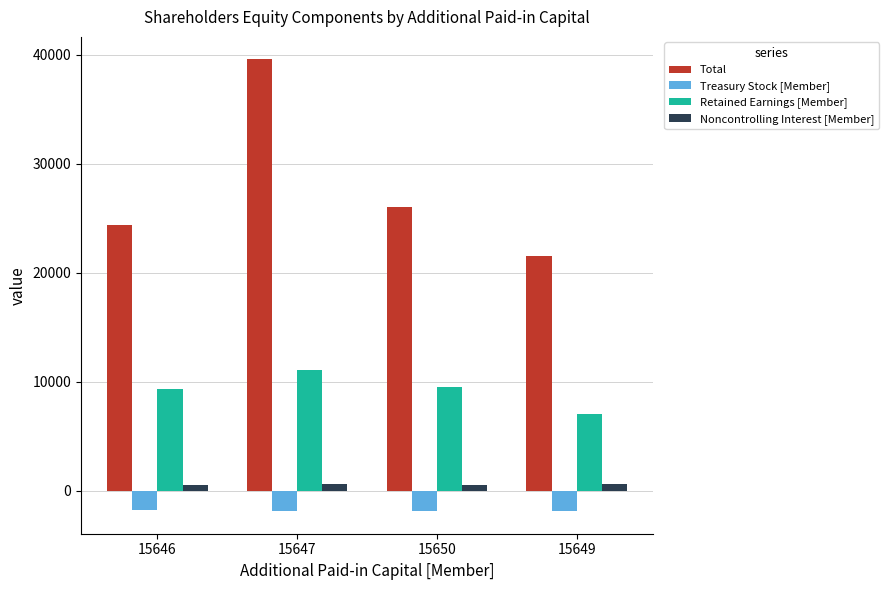

What is the maximum value shown in the chart?

39588